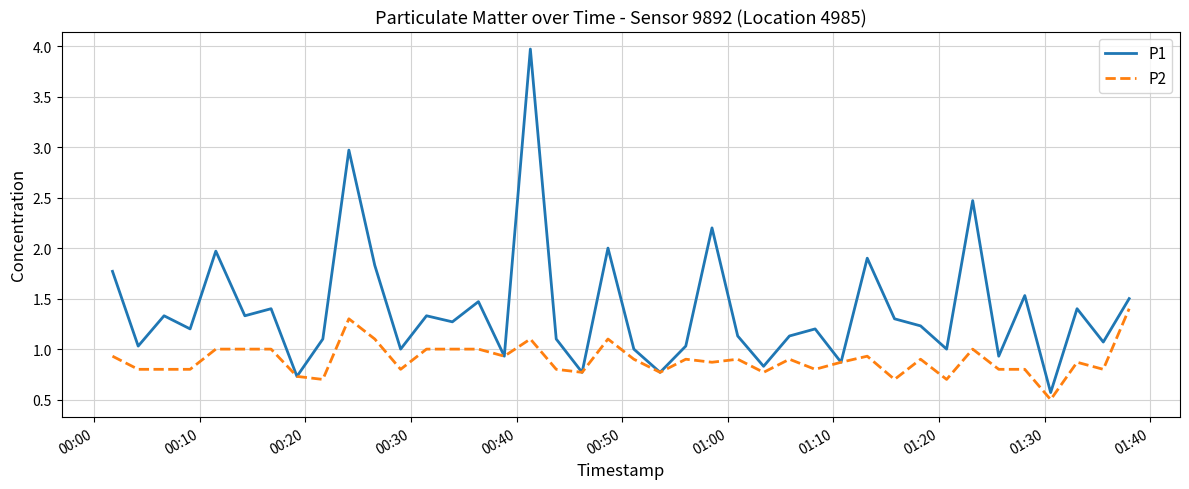

Which series has the widest spread of values?

P1